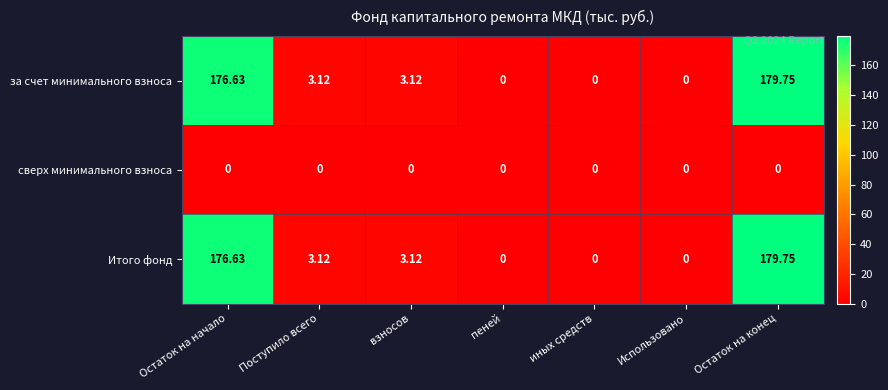

At which label does Итого фонд reach its peak?

Остаток на конец